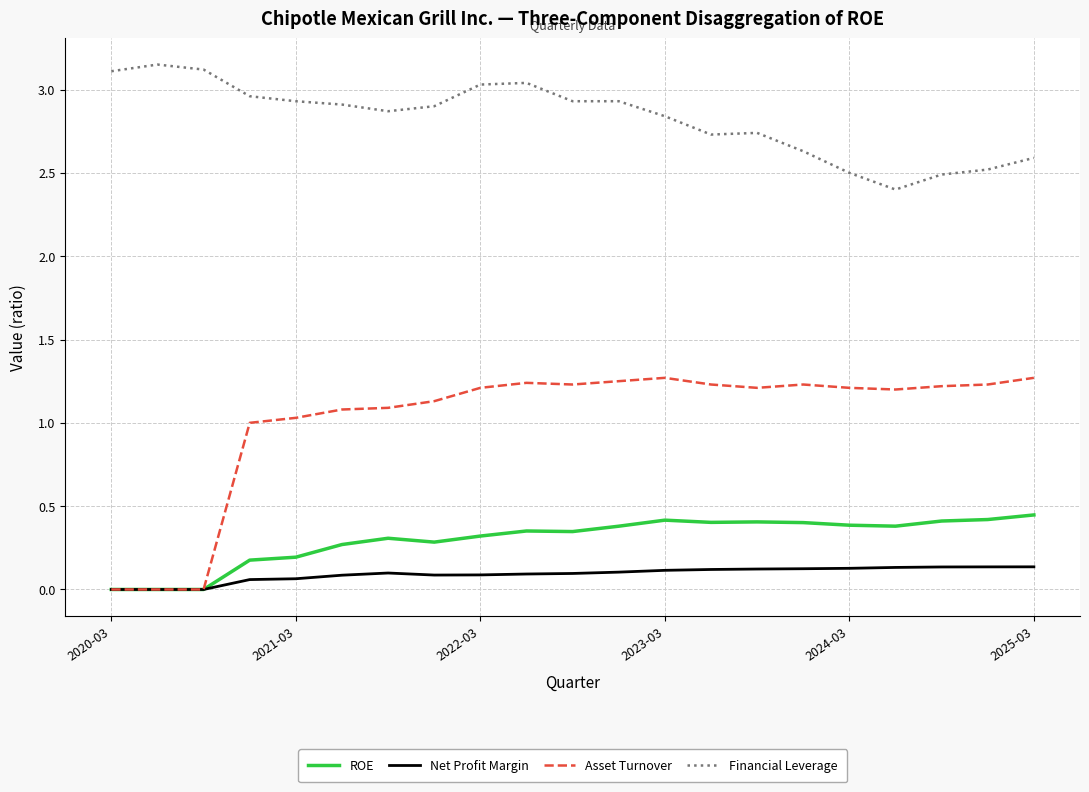

Which series has the largest total across all categories?

Financial Leverage